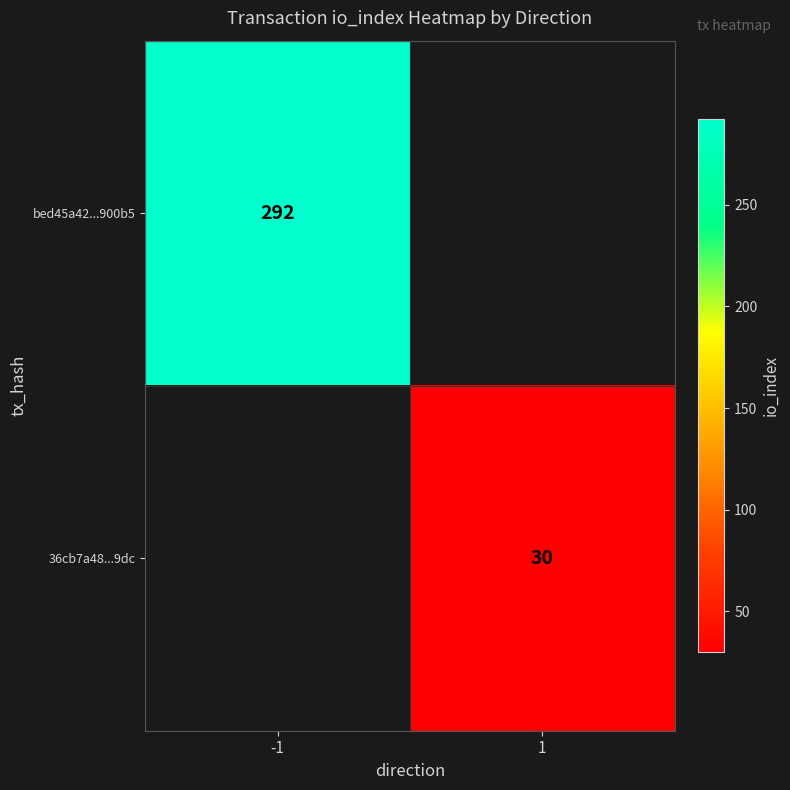

What is the greatest value displayed?

292.0